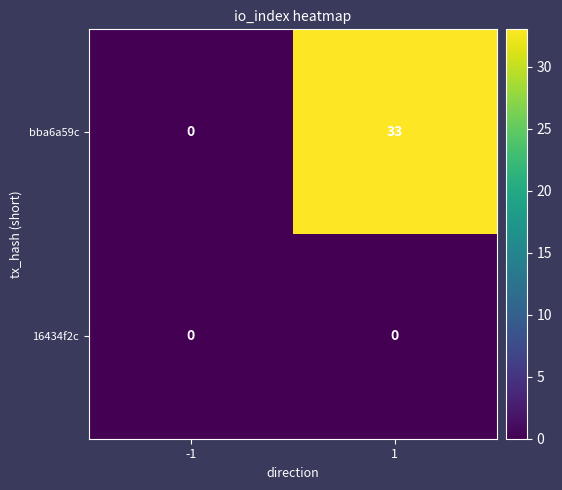

Count the number of categories in the chart.

2